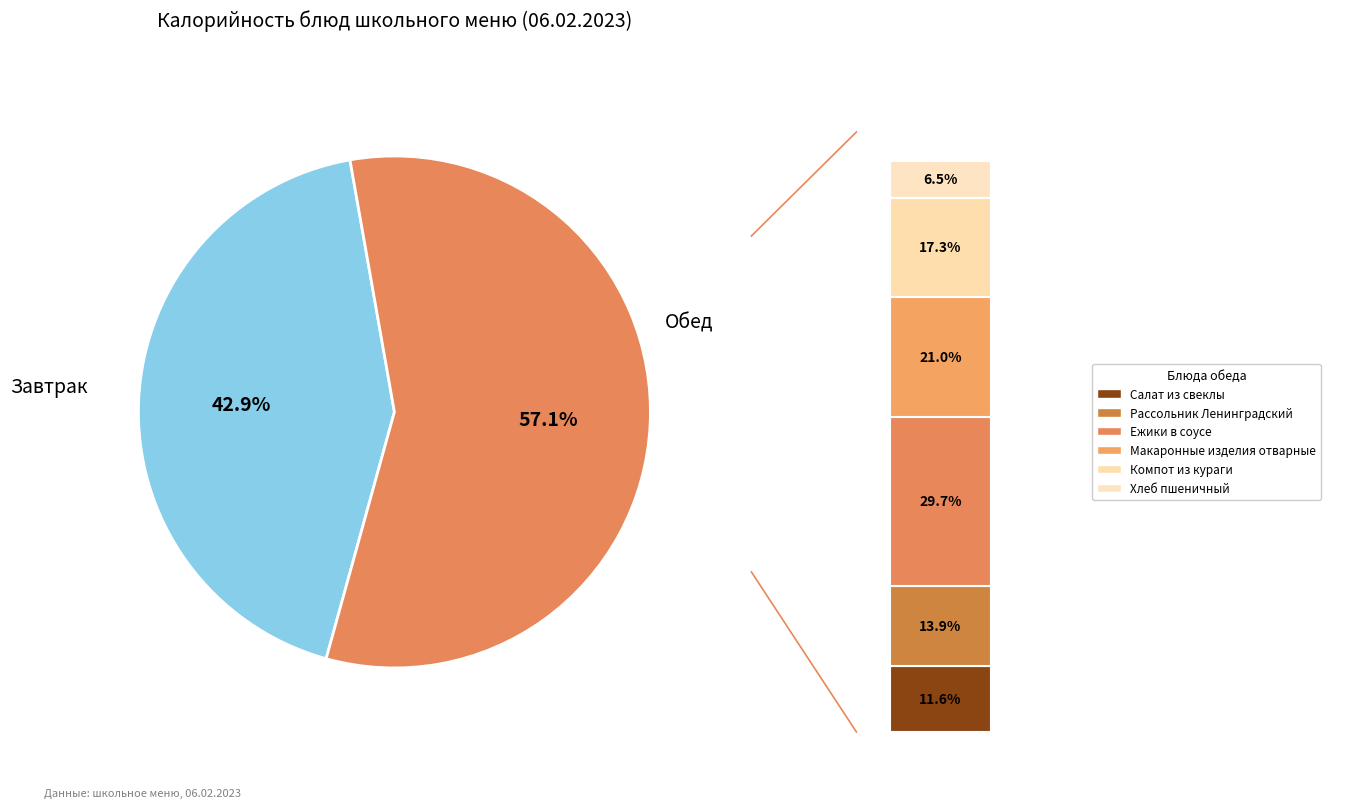

True or false: Компот из кураги accounts for 10% of the total.

True